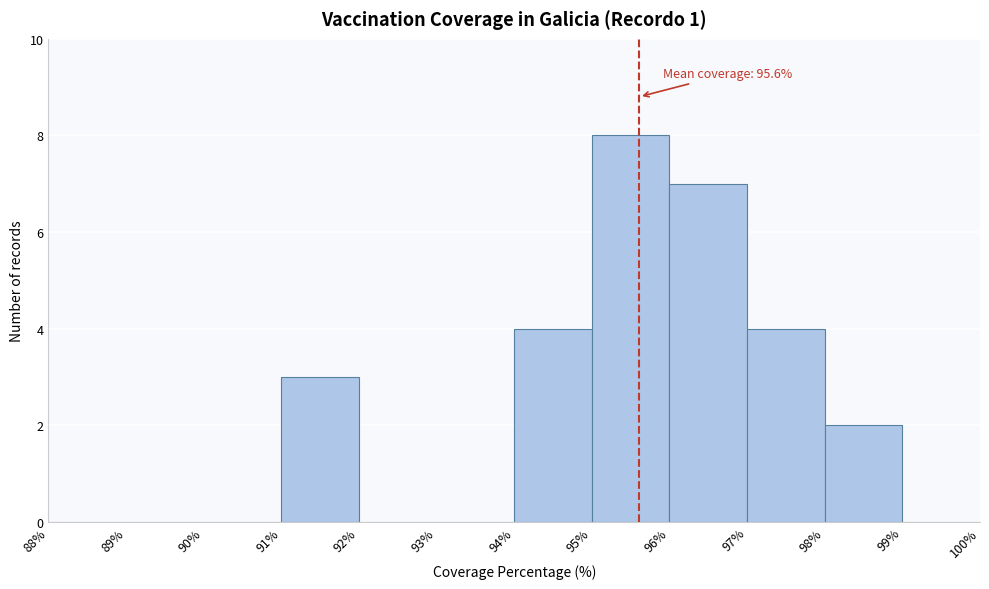

Over which range of the x-axis is the bar tallest?

95% to 96%